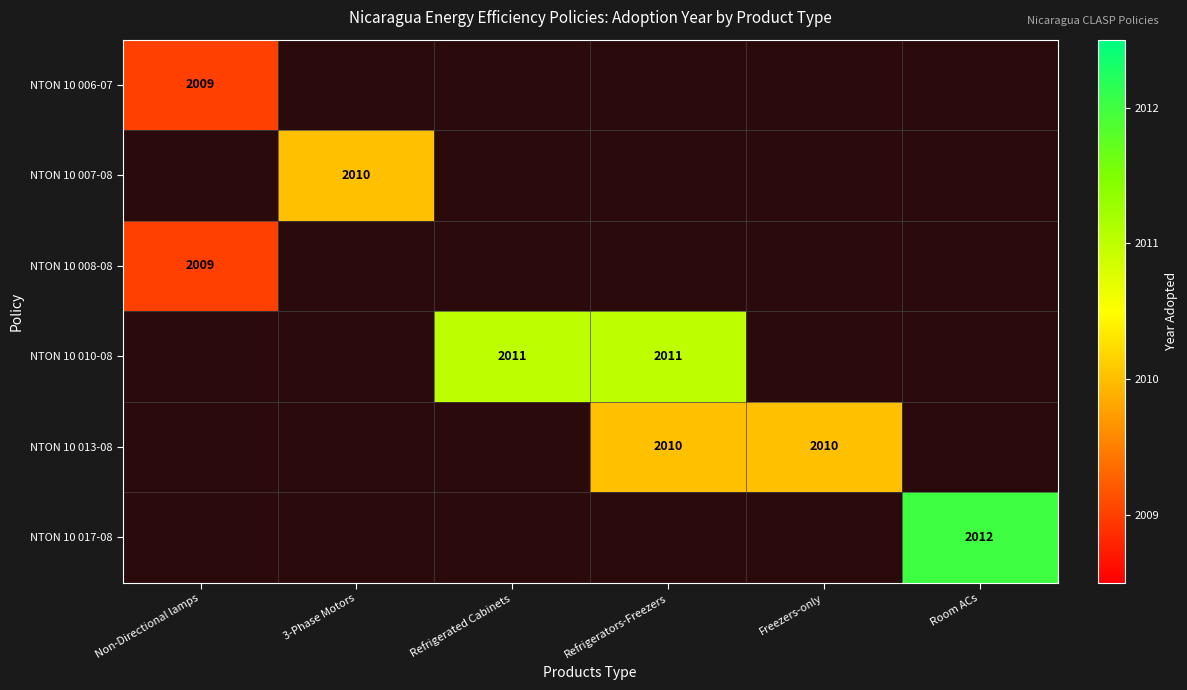

Is it true that NTON 10 010-08 equals 884 at Refrigerated Cabinets?

False